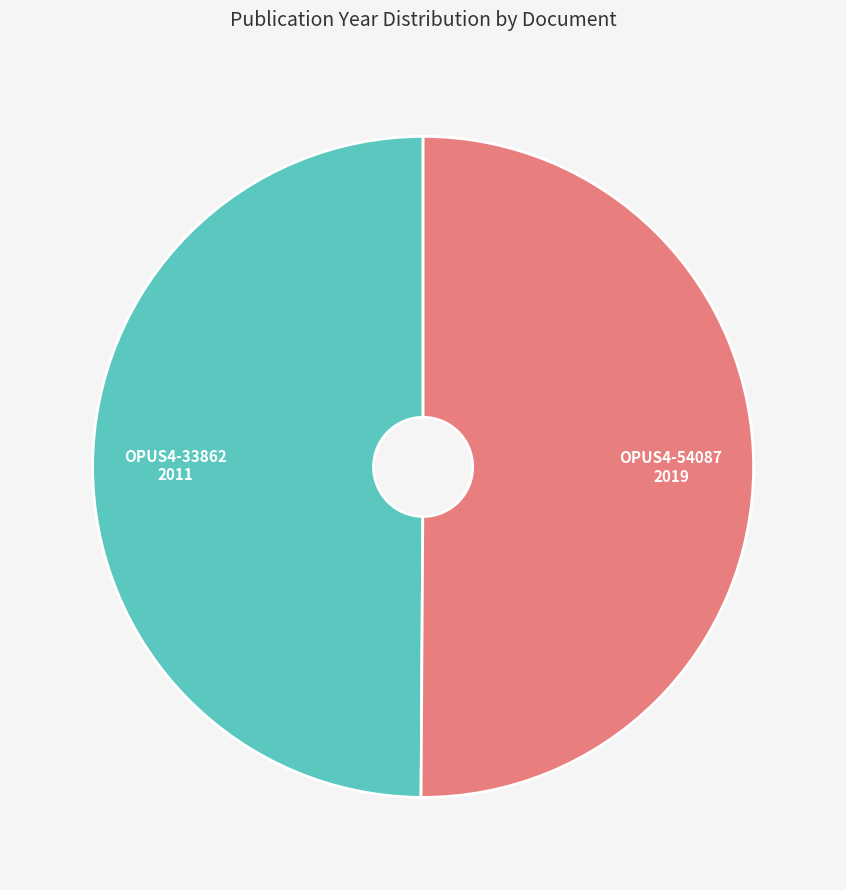

How many slices are in this pie chart?

2